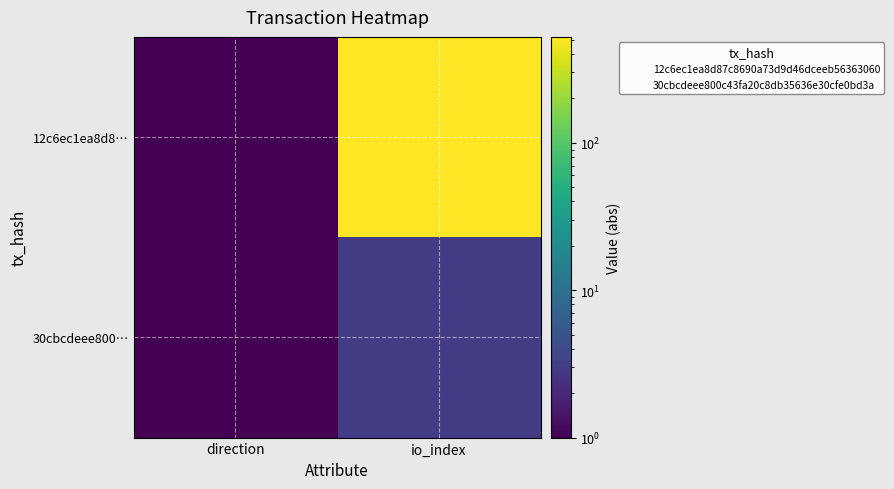

Which has a higher value, io_index or direction?

io_index